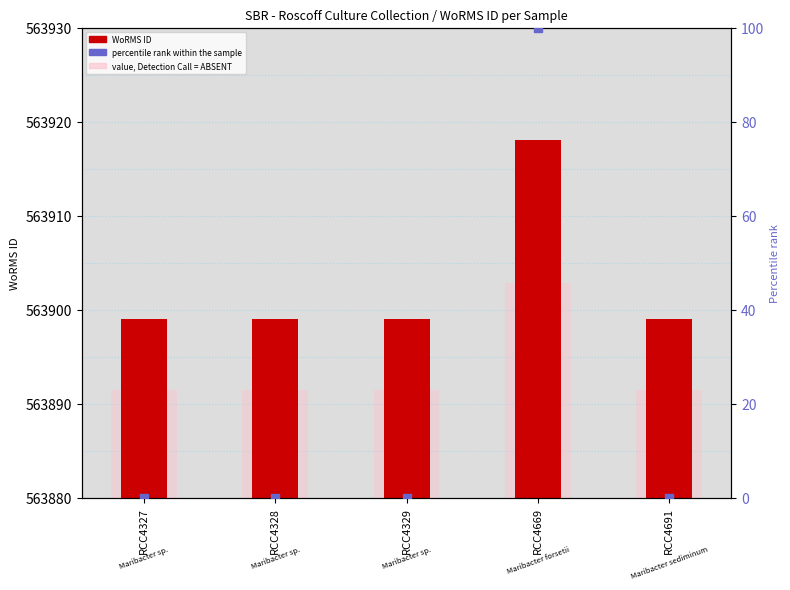

At how many categories does at least one series exceed 98?

1